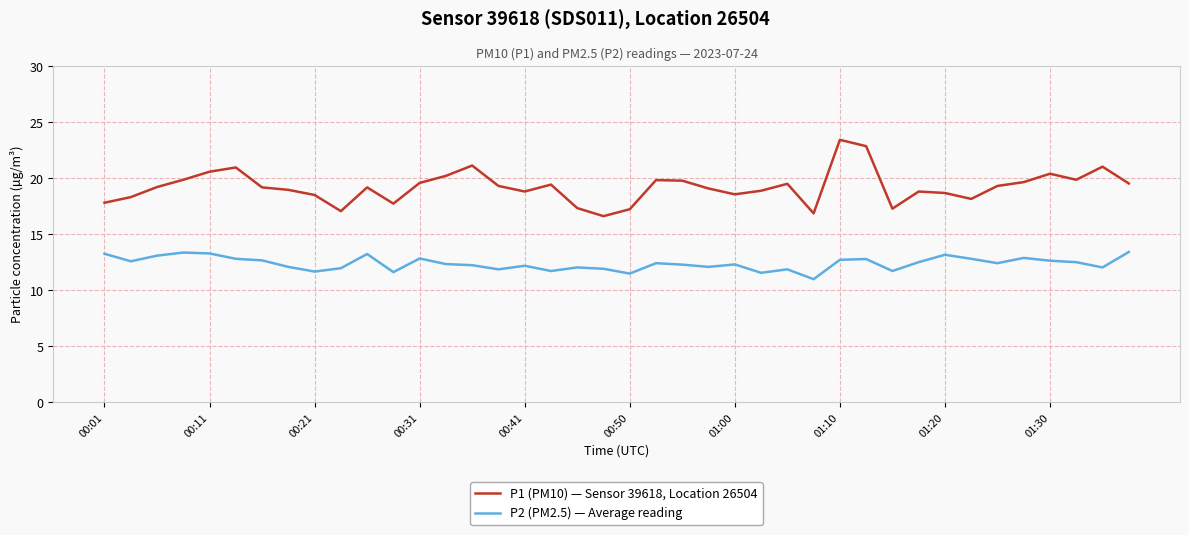

List the series in order of their peak value, lowest first.

P2 (PM2.5) — Average reading, P1 (PM10) — Sensor 39618, Location 26504